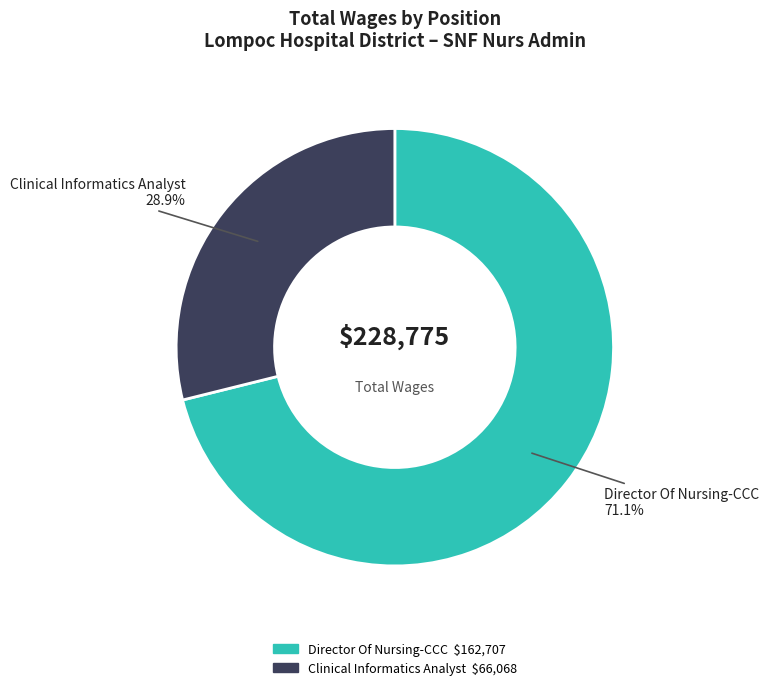

Which has a higher value, Clinical Informatics Analyst or Director Of Nursing-CCC?

Director Of Nursing-CCC